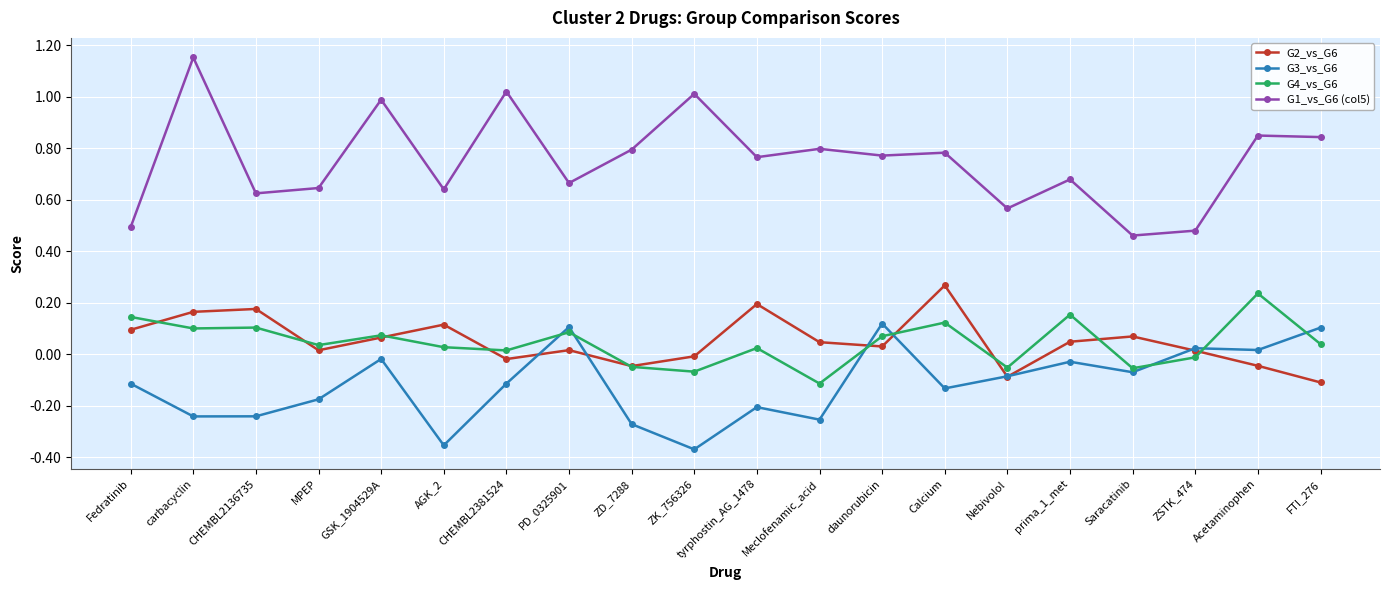

True or false: G1_vs_G6 (col5) has more than 0 points higher than both neighbors.

True